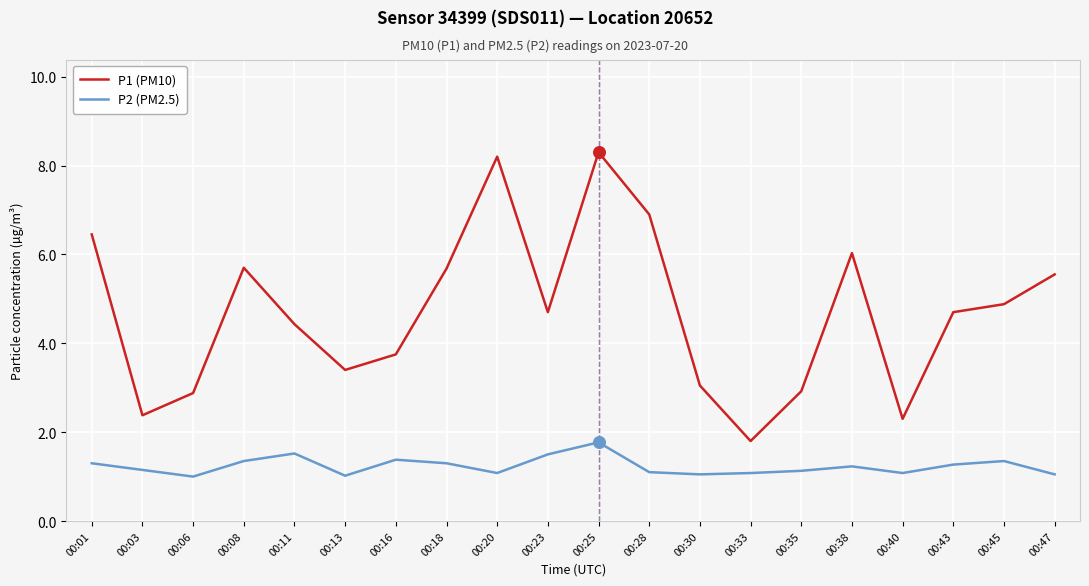

What is the difference between the highest and lowest values at 00:20?

7.1